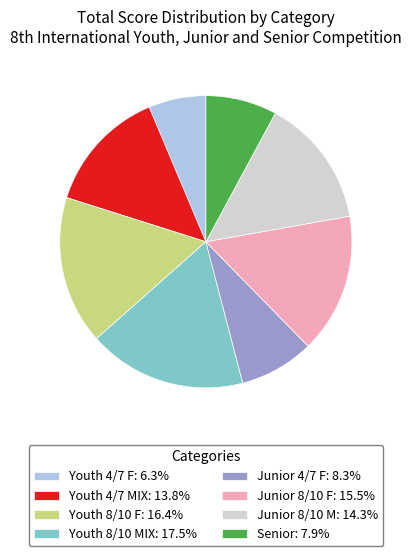

Is it true that Youth 8/10 MIX is 6% of the pie?

False